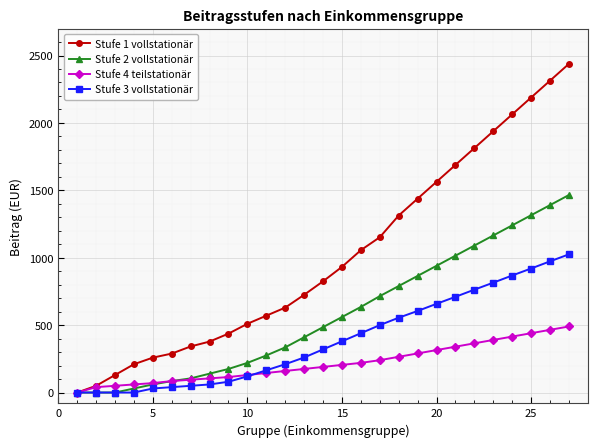

What is the average value of the Stufe 4 teilstationär series?

217